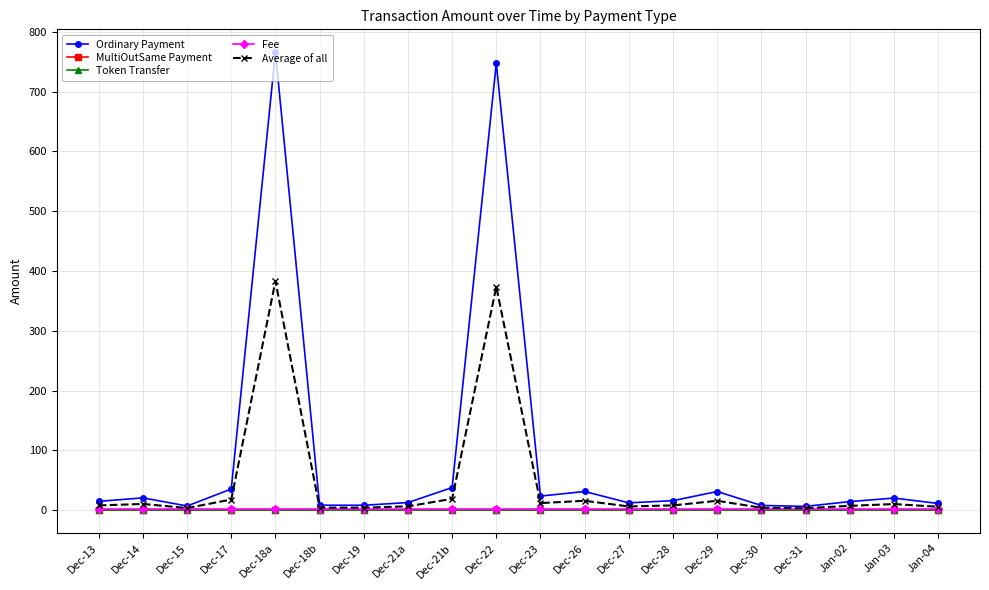

The value of Fee at Dec-15 is 1.0. True or false?

True